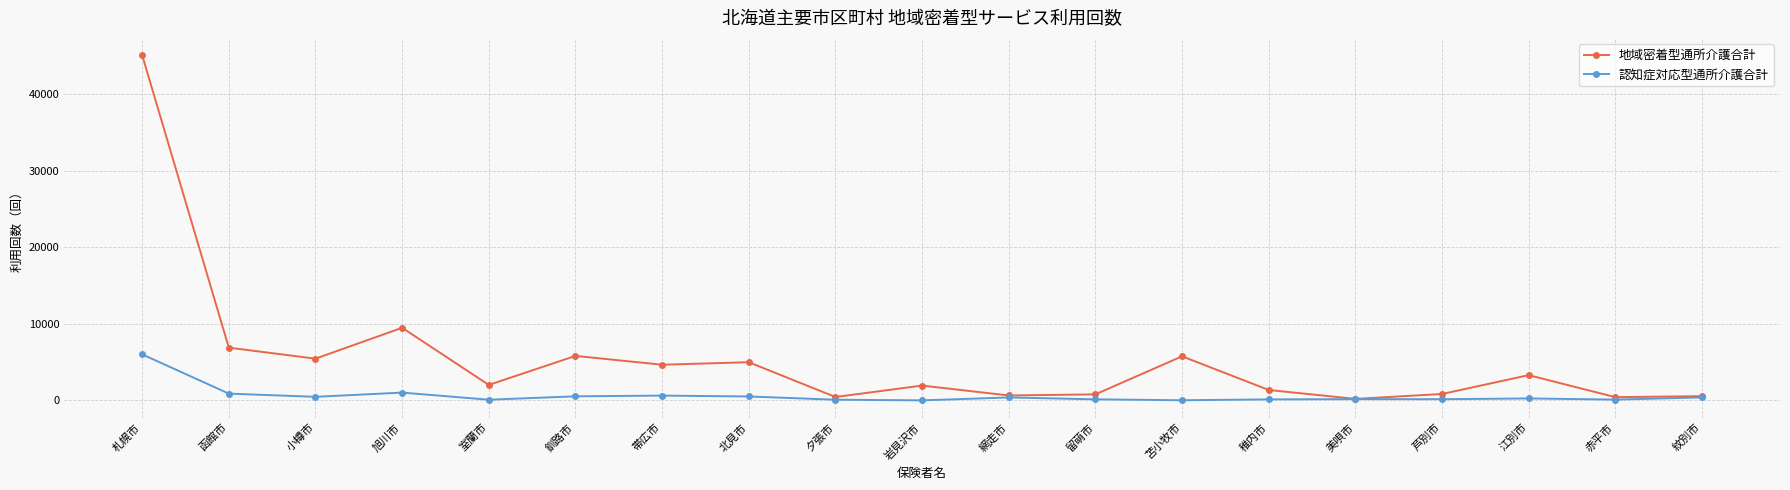

List the series in order of their peak value, highest first.

地域密着型通所介護合計, 認知症対応型通所介護合計